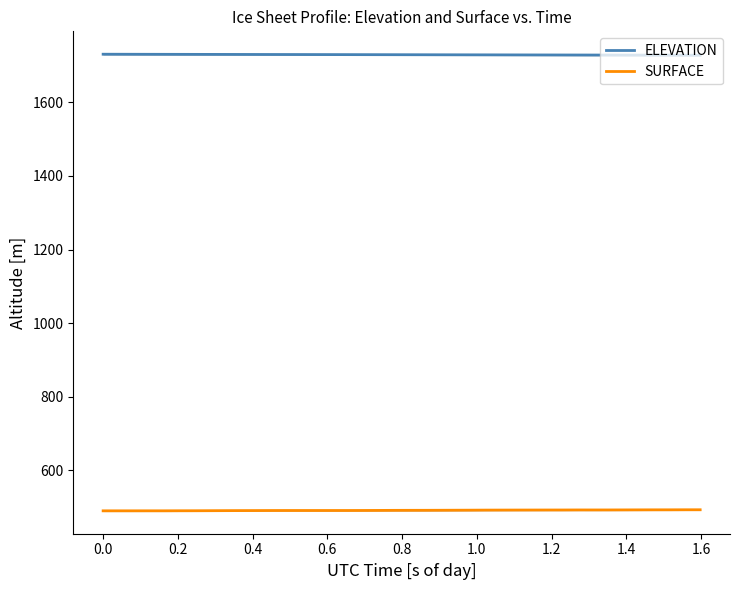

True or false: SURFACE and ELEVATION cross at least once.

False